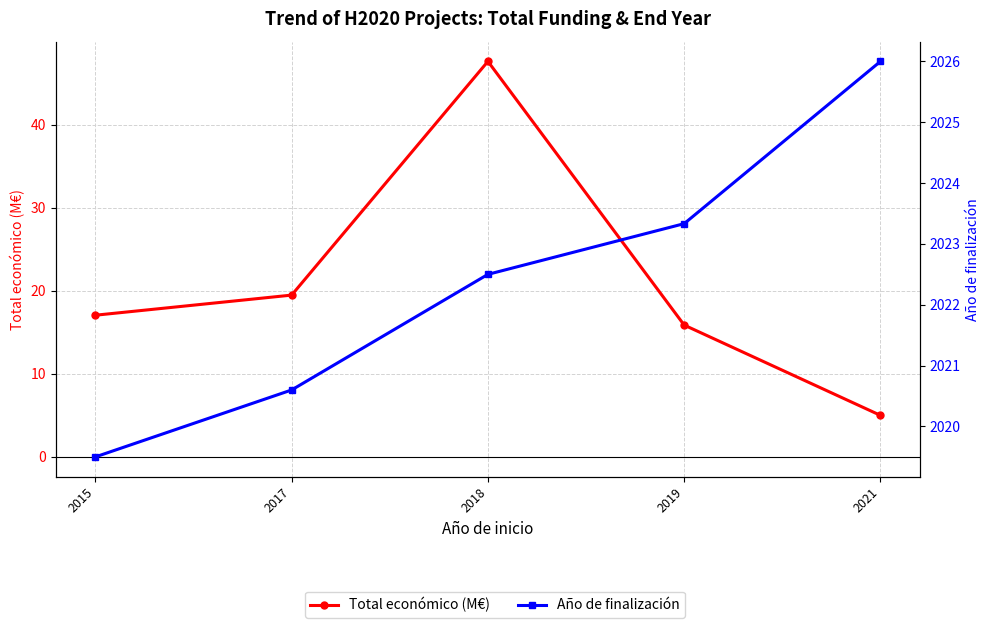

Which has a higher value, 2017 or 2019?

2017